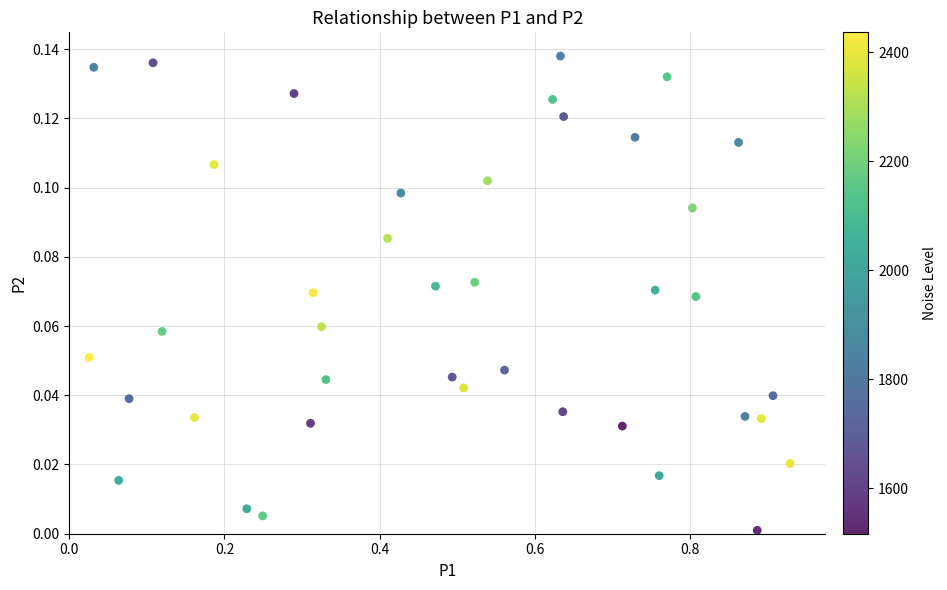

What is the range of X values (max minus min)?

0.9